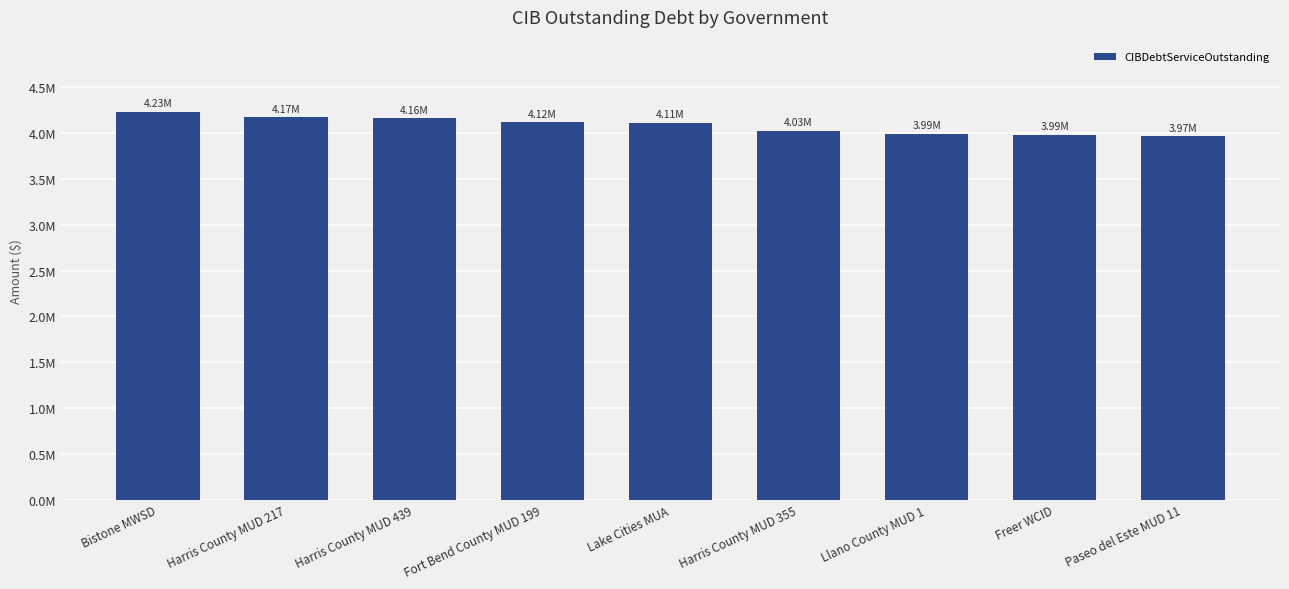

The value at Bistone MWSD is 4230359.0. True or false?

True